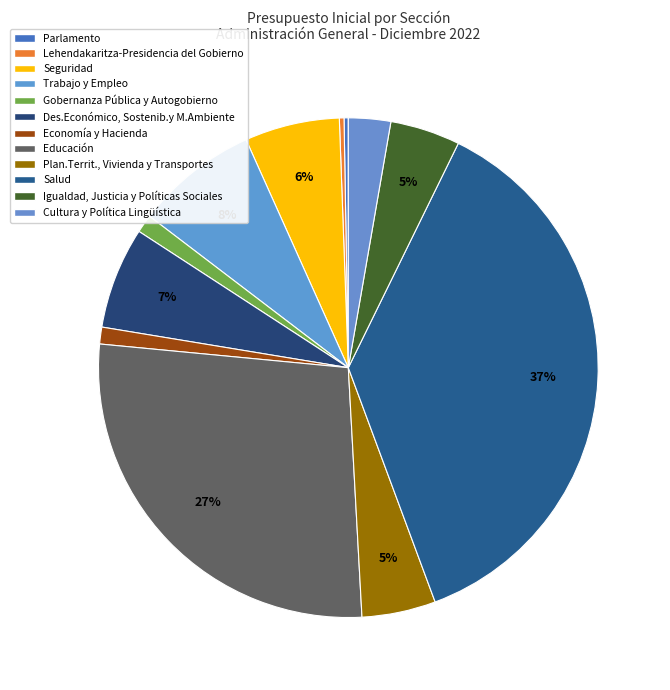

Count the number of slices in the pie.

12